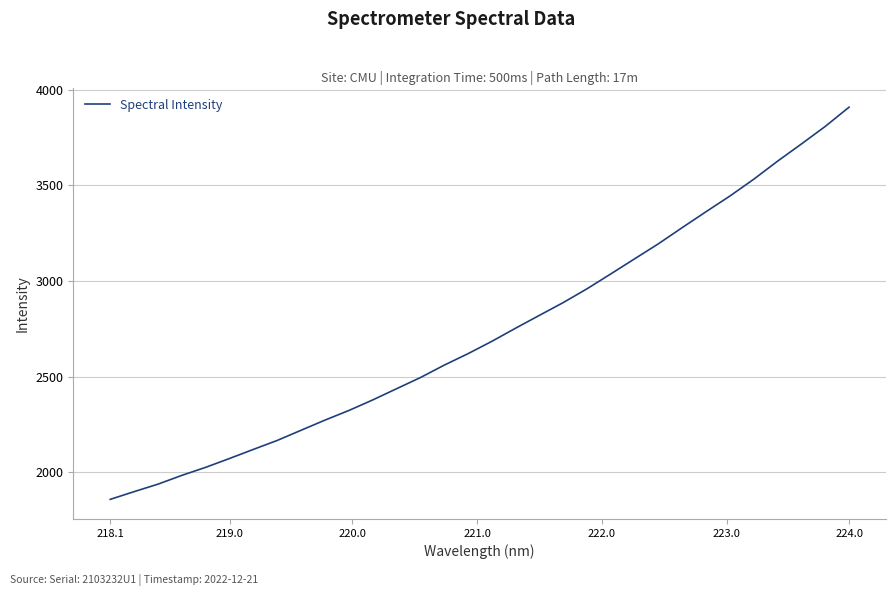

What is the maximum value shown in the chart?

3909.4